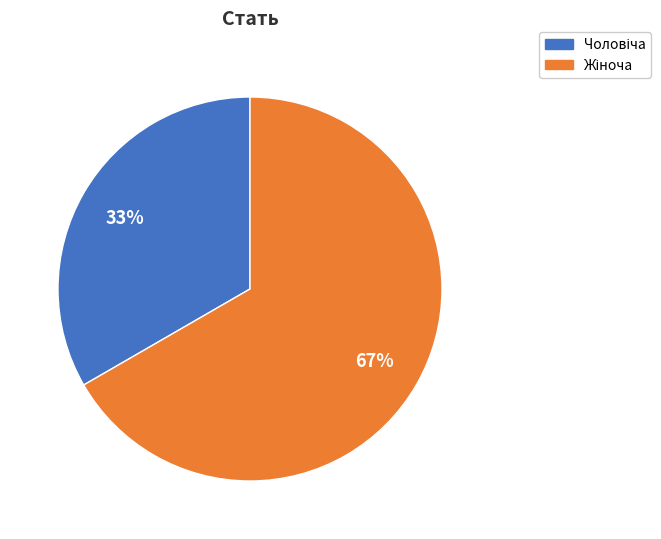

Does any single category account for the majority?

Yes